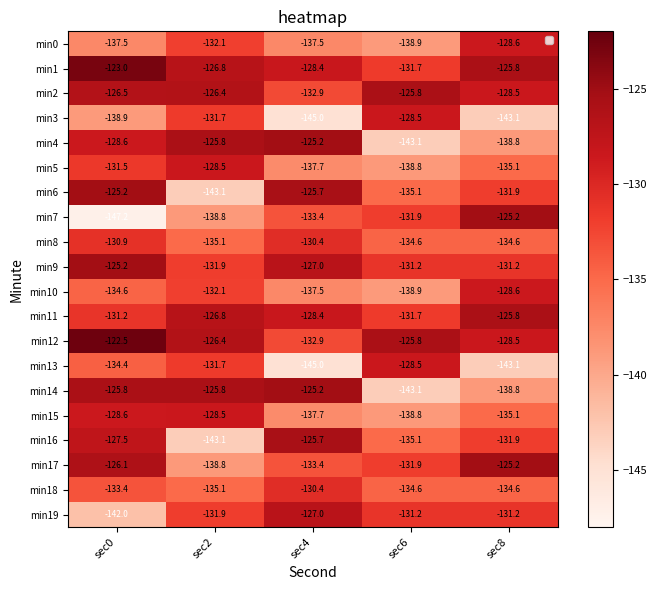

Which label corresponds to the smallest value in the chart?

sec0